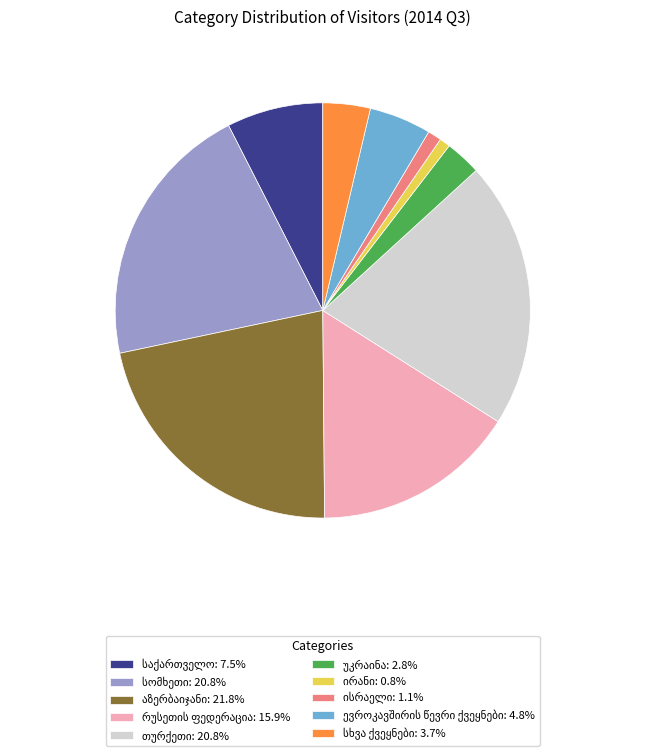

Does any single category account for the majority?

No